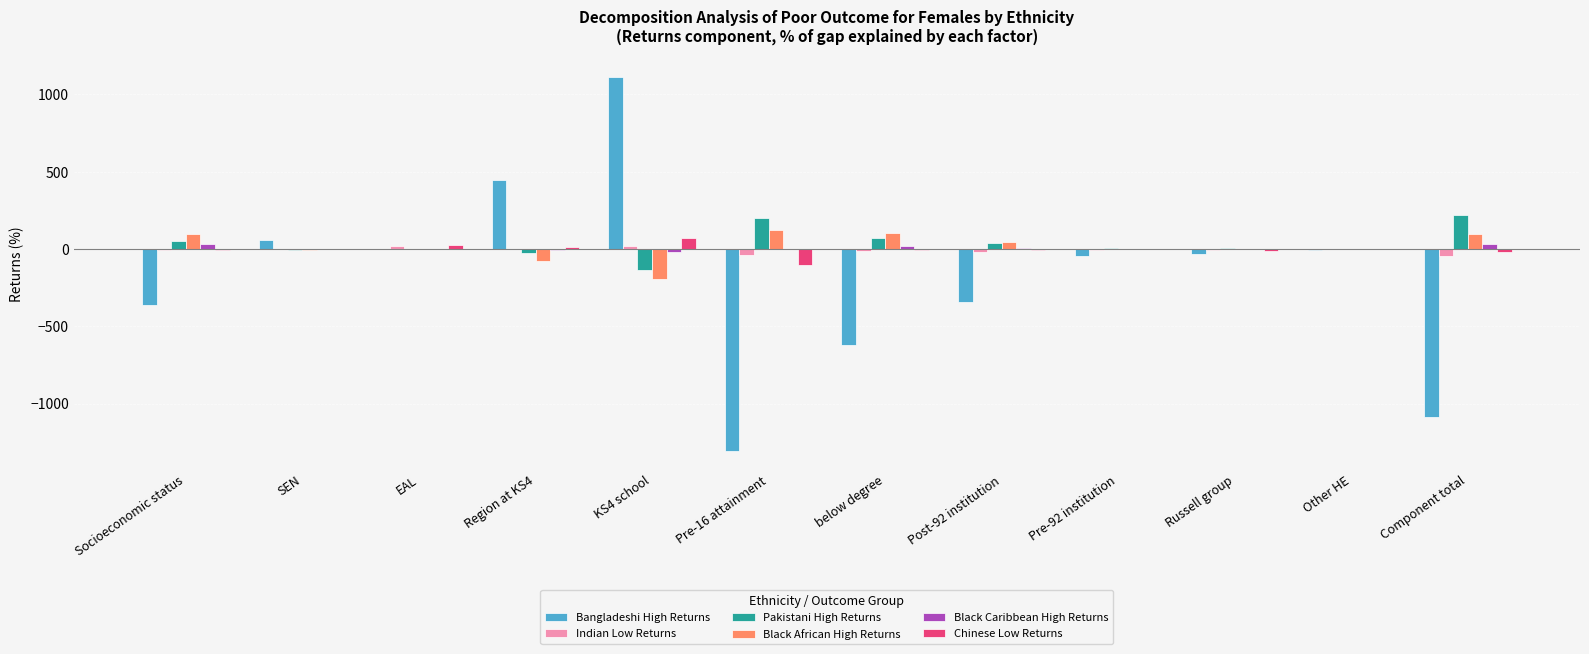

At which category is the sum across all series the highest?

KS4 school